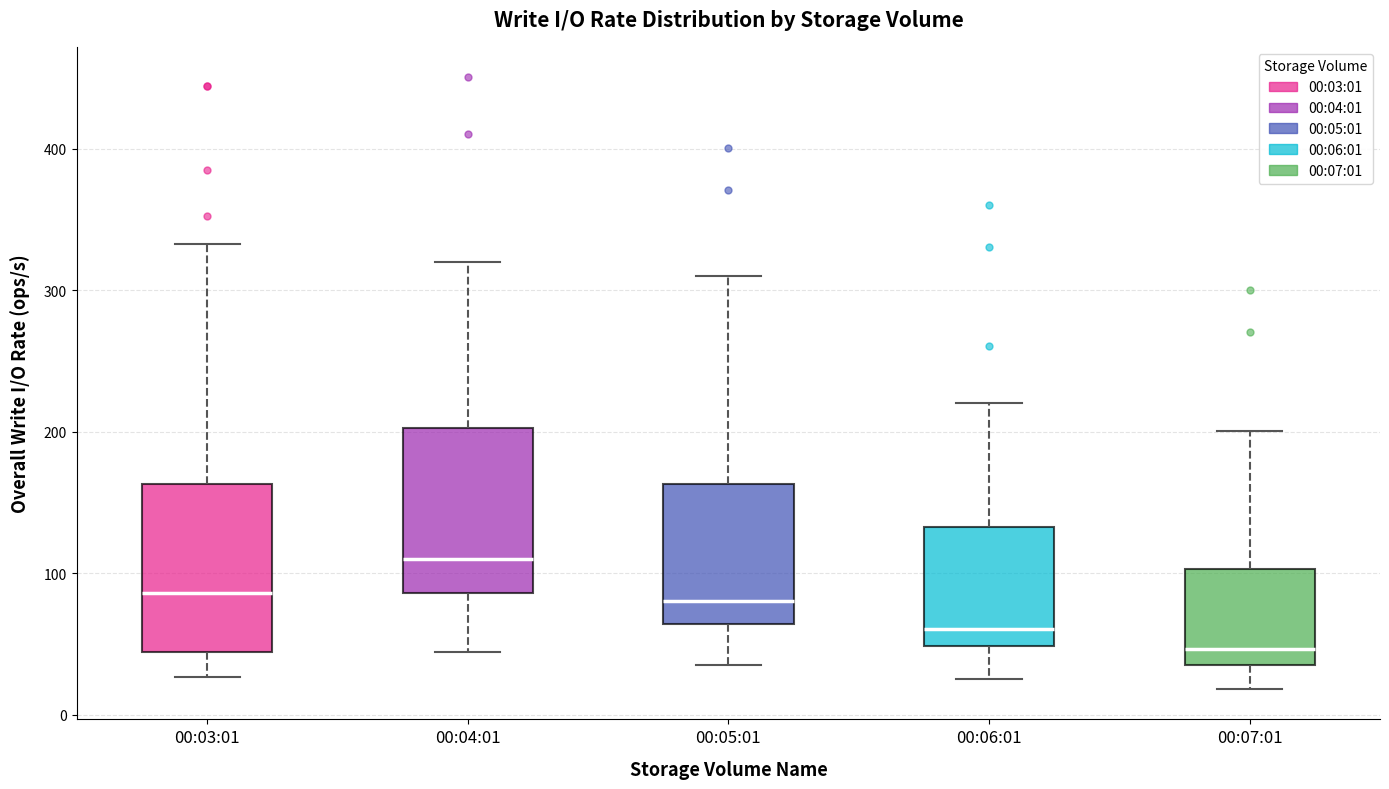

Reading left to right, read every box against the y-axis: the position of its median line, the range the box covers, and the ends of its whiskers. The values are not printed on the chart, so give them approximately, as read against the axis.

00:03:01: median 90, box 40 to 160, whiskers 30 to 330
00:04:01: median 110, box 90 to 200, whiskers 40 to 320
00:05:01: median 80, box 60 to 160, whiskers 40 to 310
00:06:01: median 60, box 50 to 130, whiskers 30 to 220
00:07:01: median 50, box 40 to 100, whiskers 20 to 200